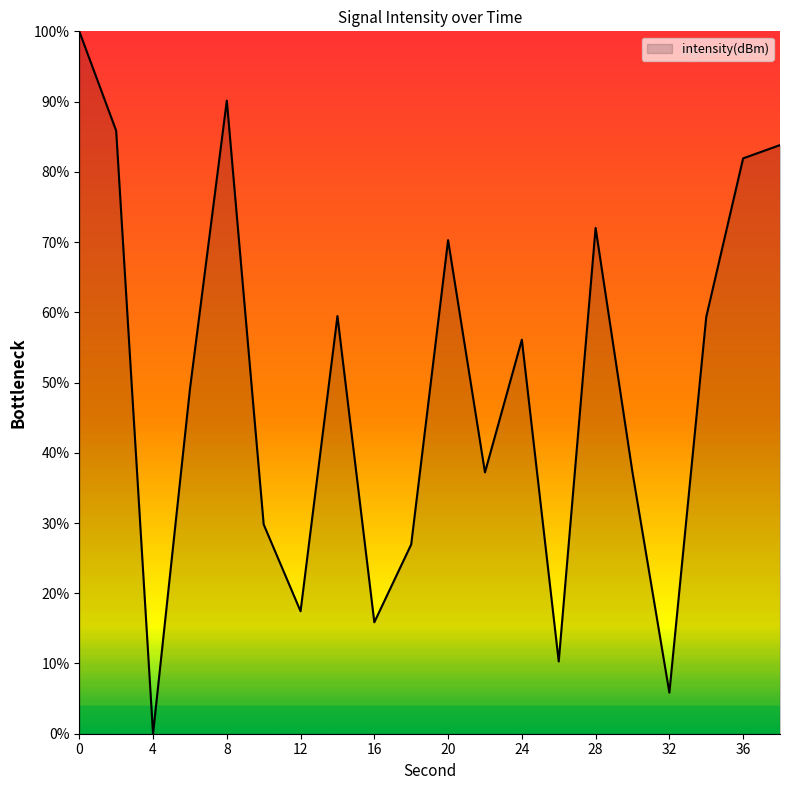

What is the greatest value displayed?

100.0